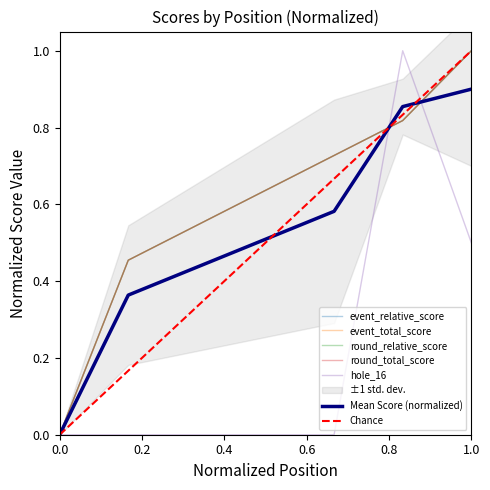

What is the value of the hole_16 point at the 6th from the left?

1.0